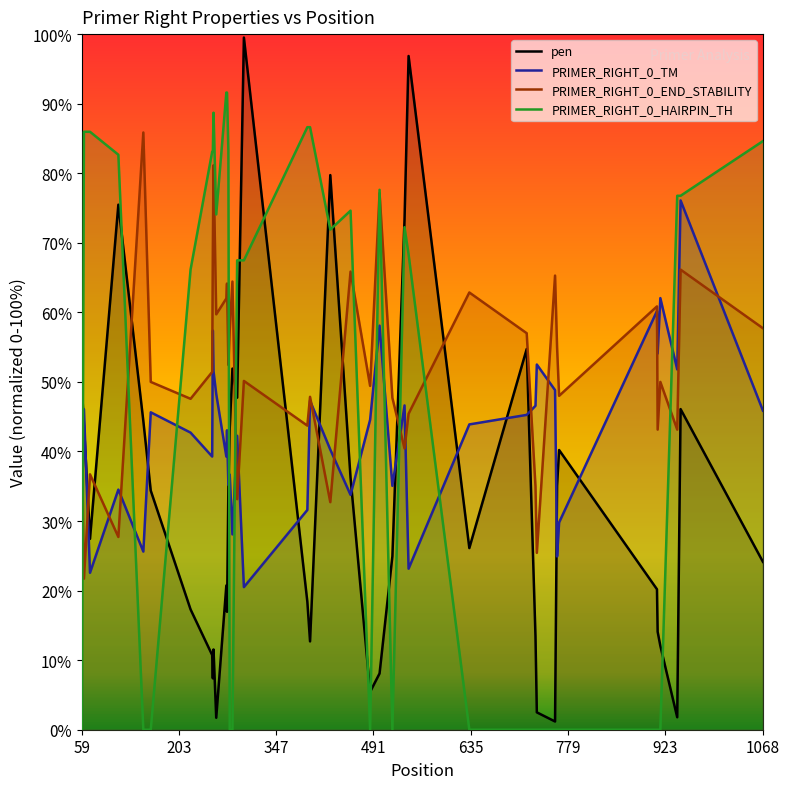

What are all the series names shown in the legend?

pen, PRIMER_RIGHT_0_TM, PRIMER_RIGHT_0_END_STABILITY, PRIMER_RIGHT_0_HAIRPIN_TH